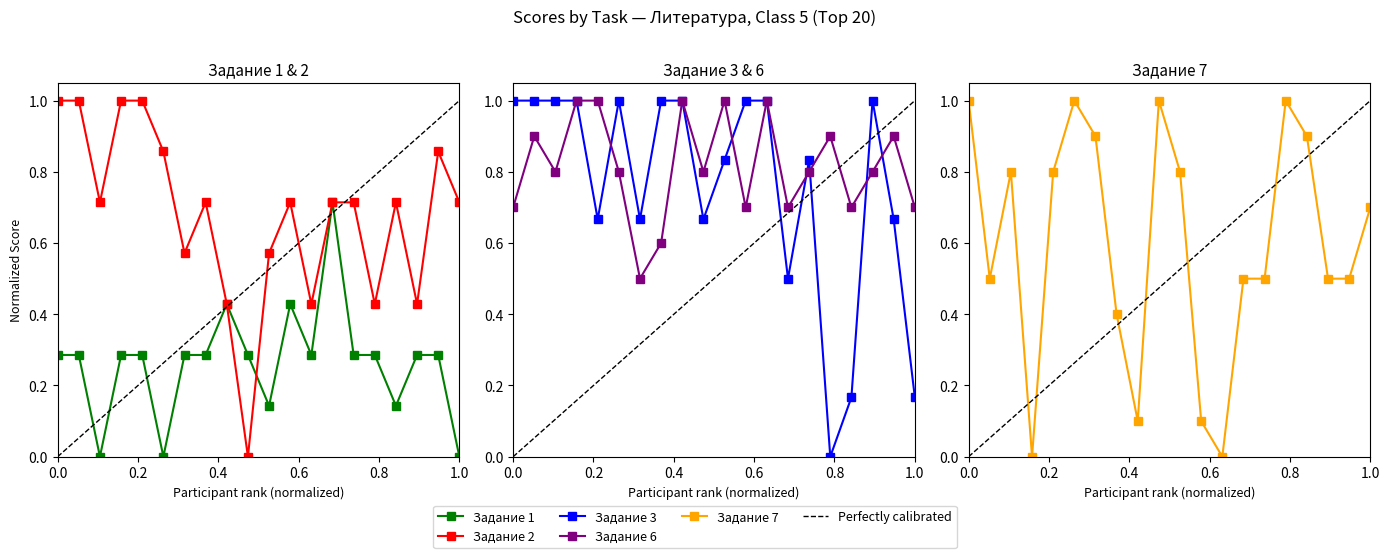

Which category has the lowest value in the Задание 1 series?

3